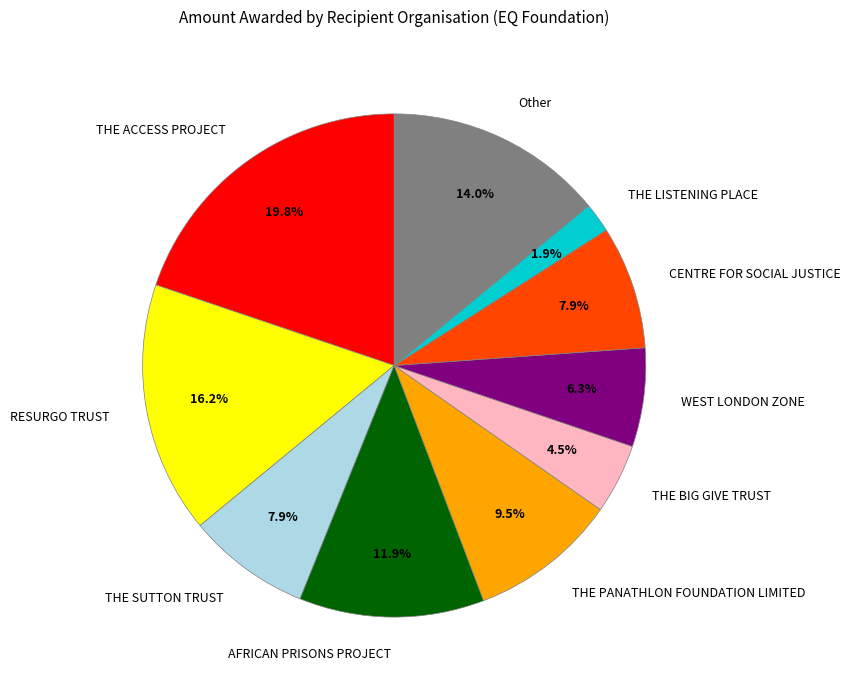

To the nearest percent, what is the combined percentage of CENTRE FOR SOCIAL JUSTICE and RESURGO TRUST?

24%